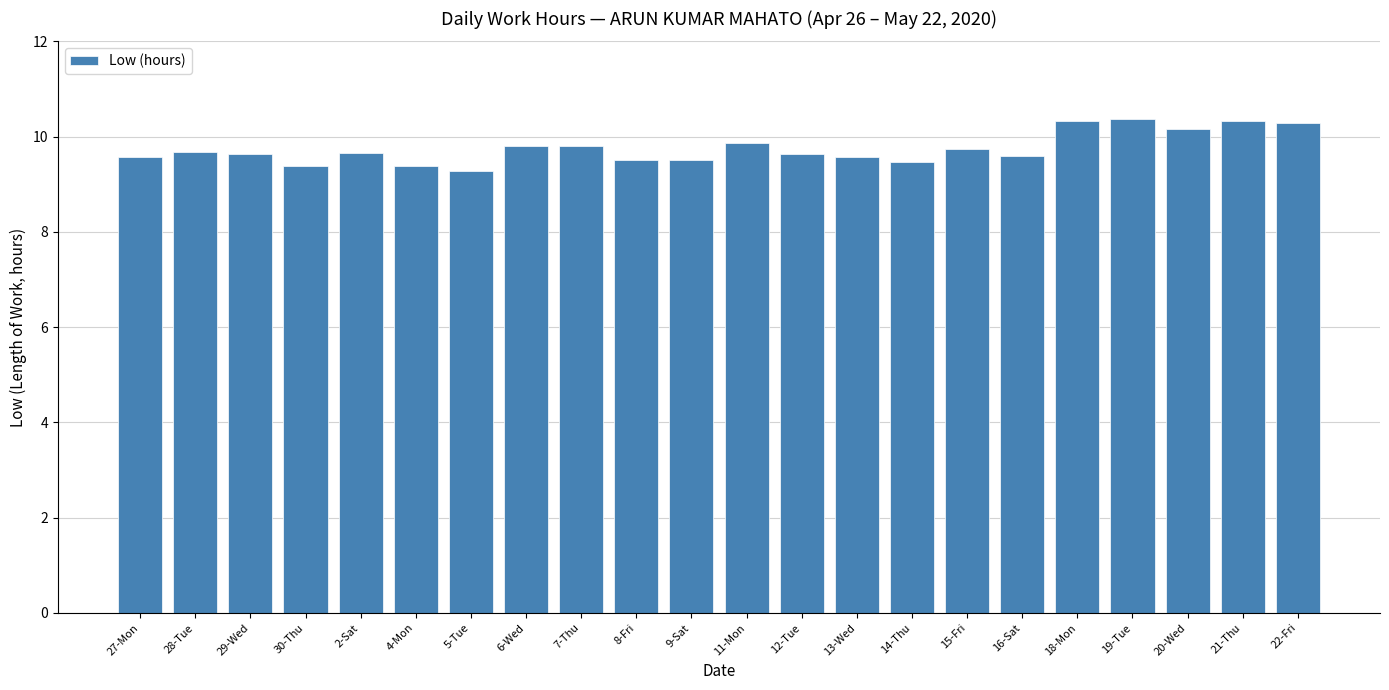

Which has a higher value, 5-Tue or 20-Wed?

20-Wed